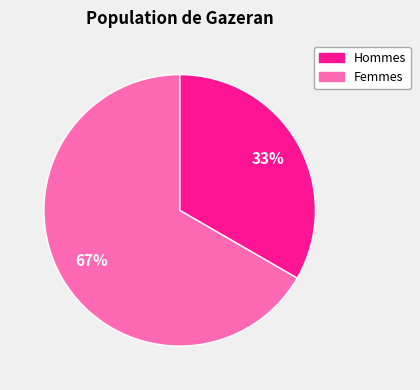

Count the number of slices in the pie.

2